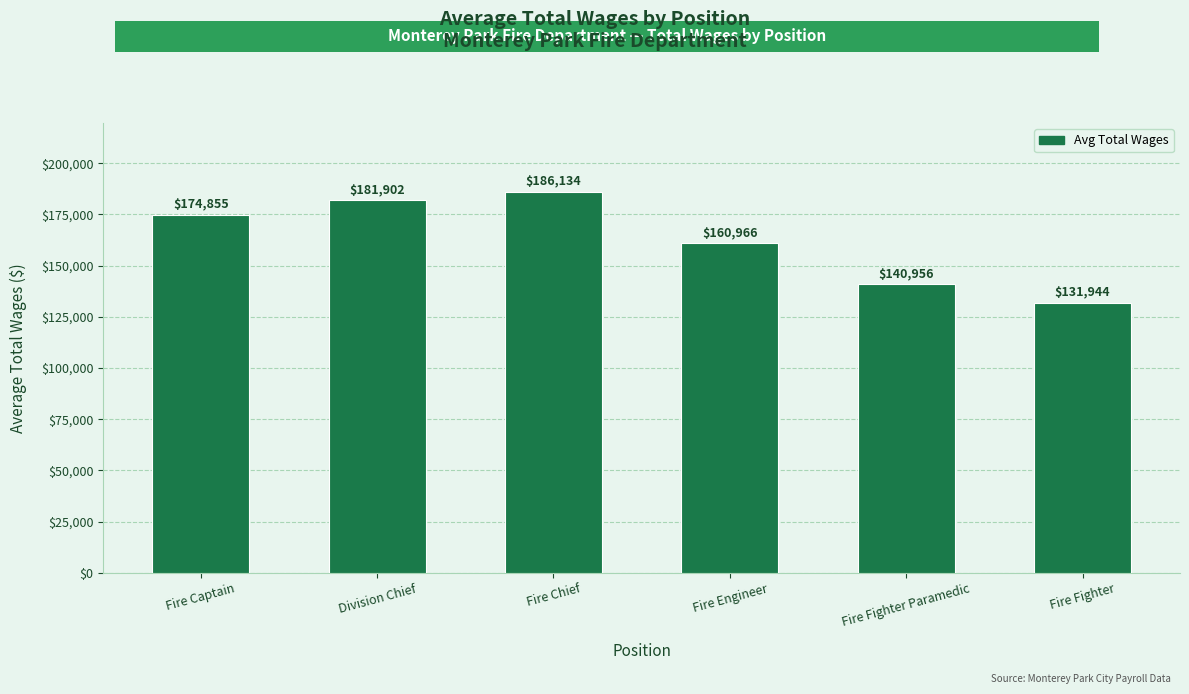

At which category does the chart reach its peak across all series?

Fire Chief